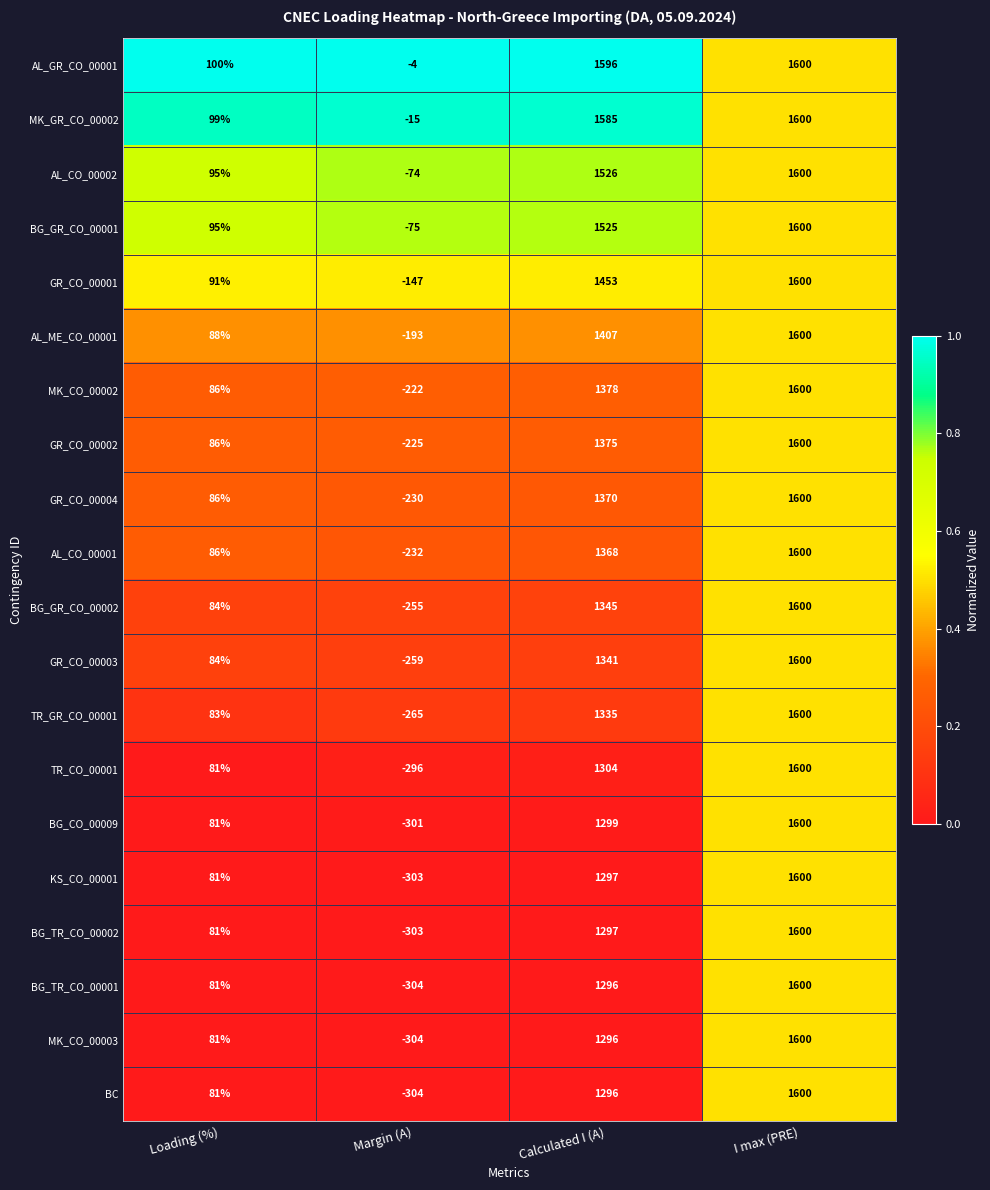

At which category is the sum across all series the highest?

I max (PRE)